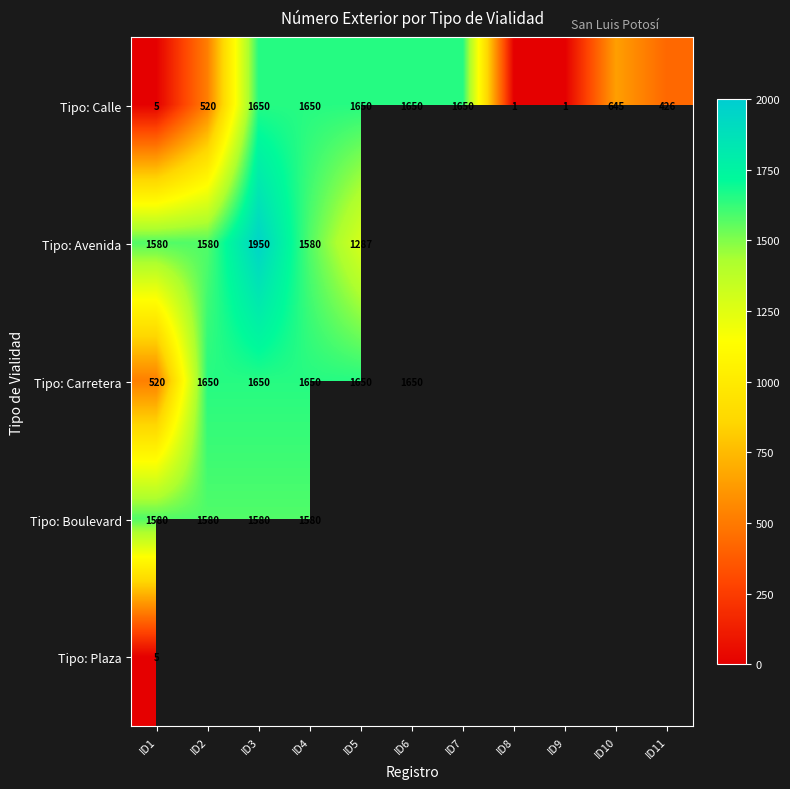

The Tipo: Calle series shows 1 at ID9. True or false?

True